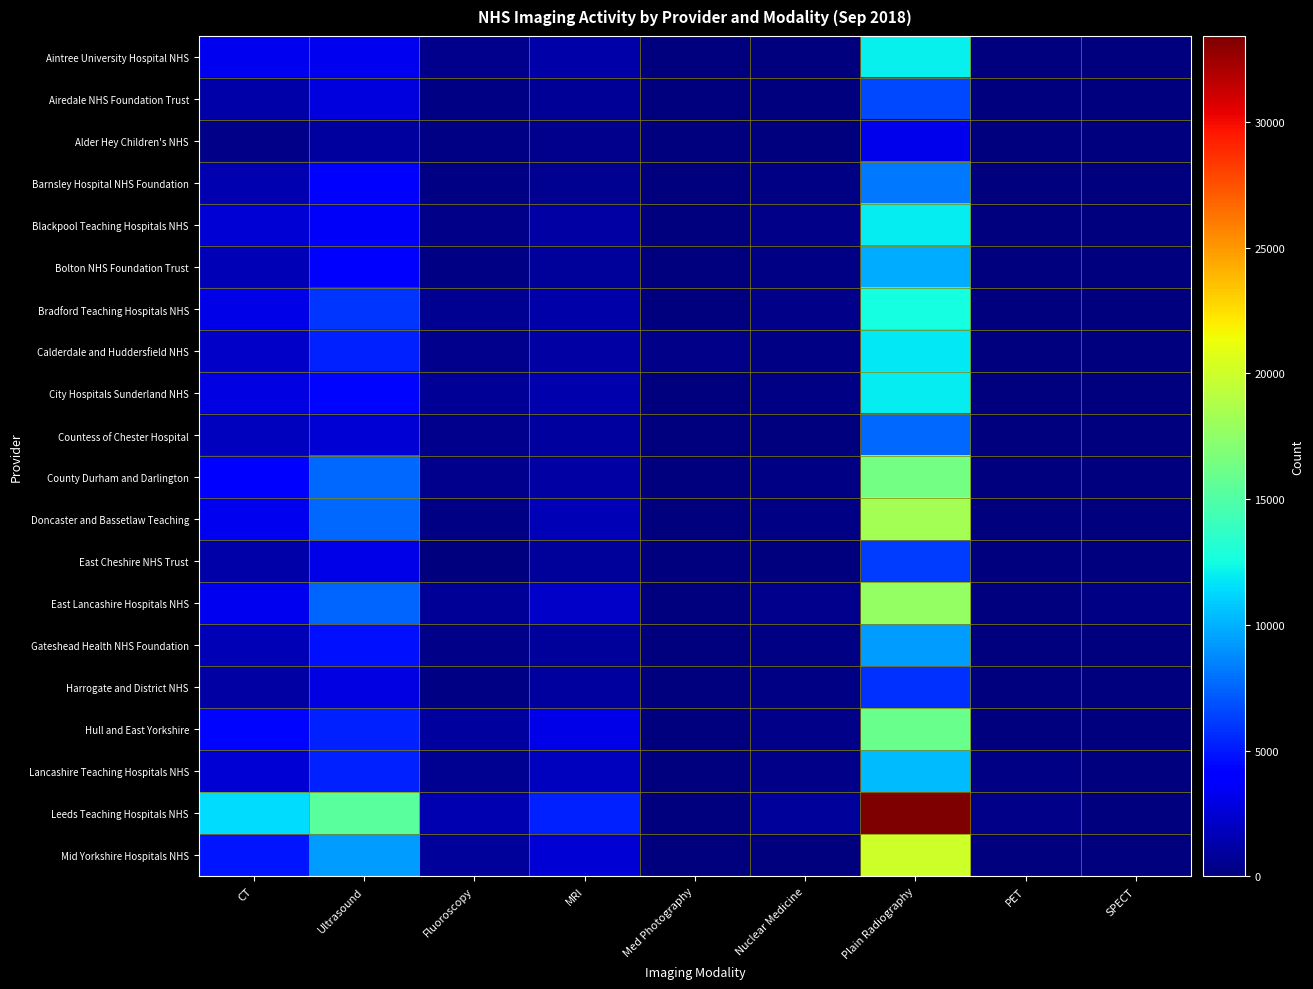

What is the difference between the highest and lowest values at Plain Radiography?

30275